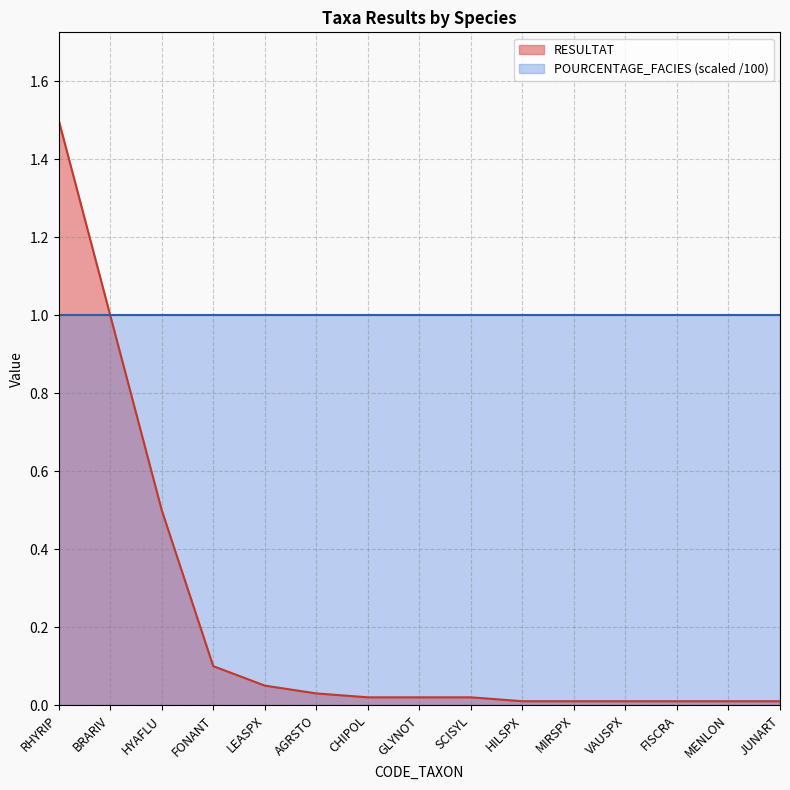

Count the number of data series in this chart.

2